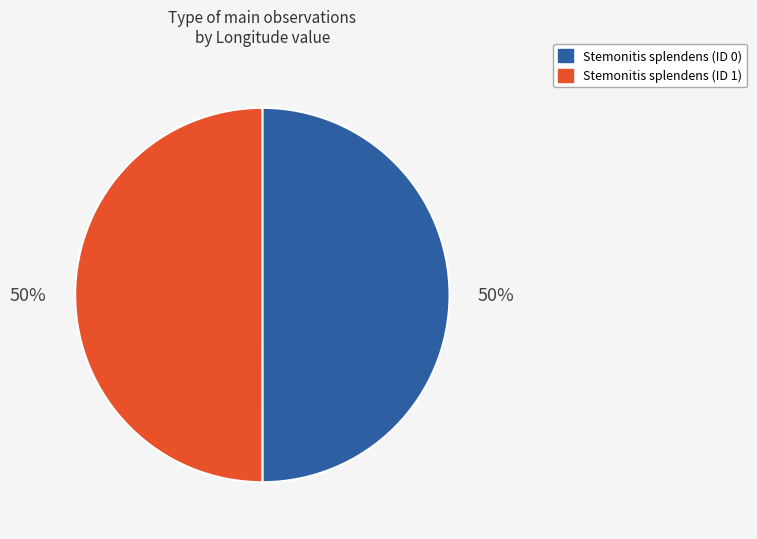

Combined, do Stemonitis splendens (ID 0) and Stemonitis splendens (ID 1) account for over 50%?

Yes